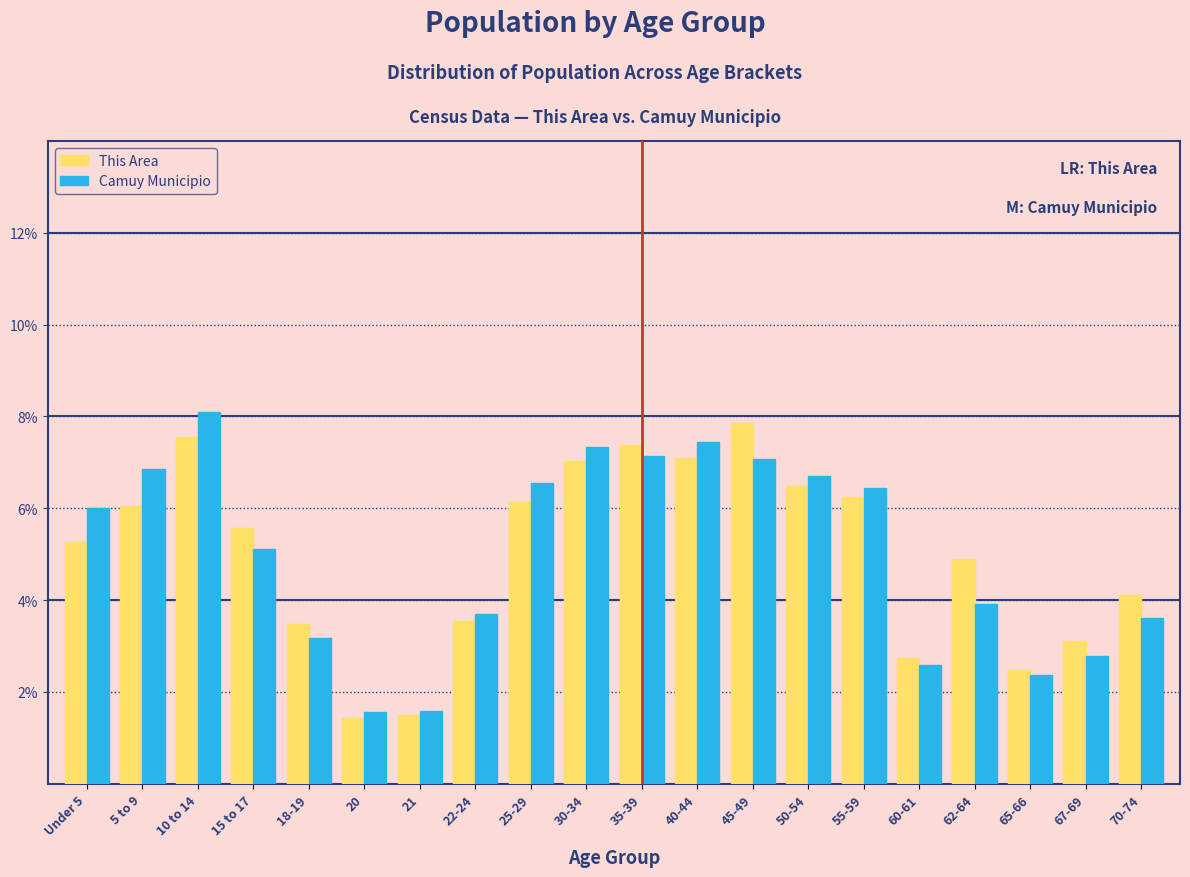

What are all the series names shown in the legend?

This Area, Camuy Municipio